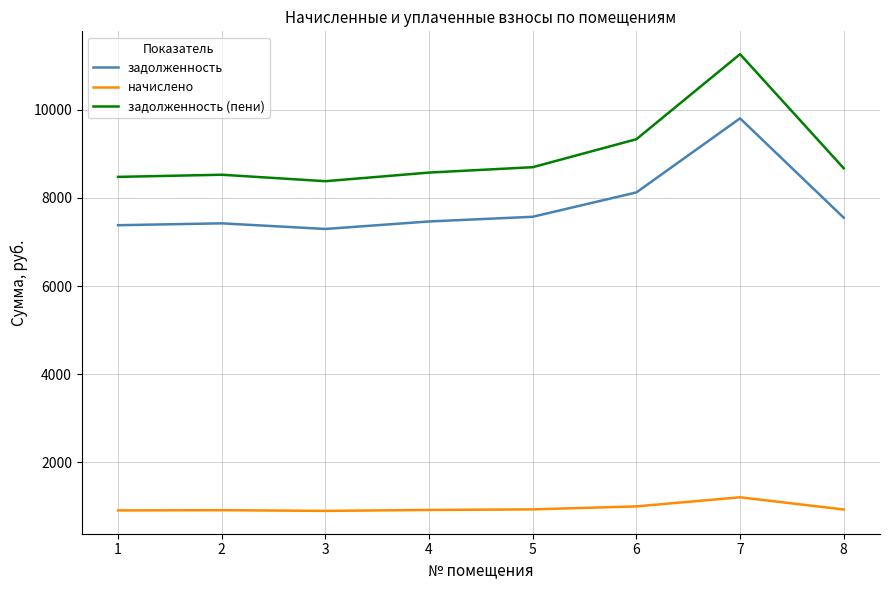

Is it true that задолженность equals 9881.7 at 5?

False